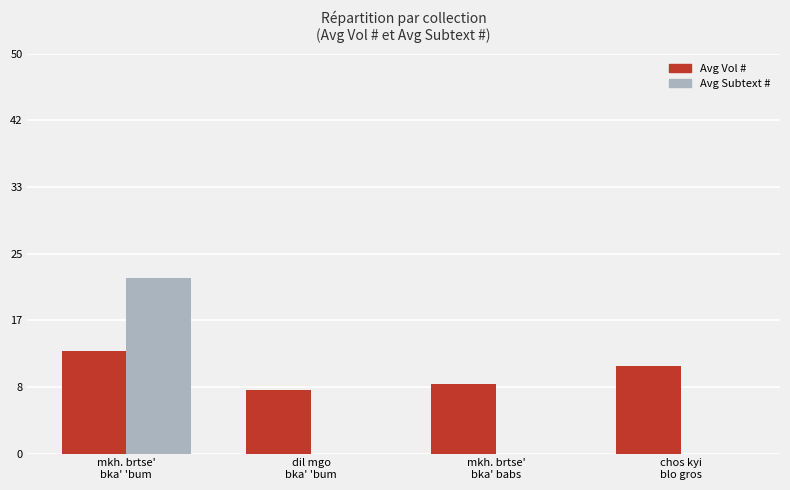

Is it true that Avg Subtext # equals 0.0 at chos kyi
blo gros?

True